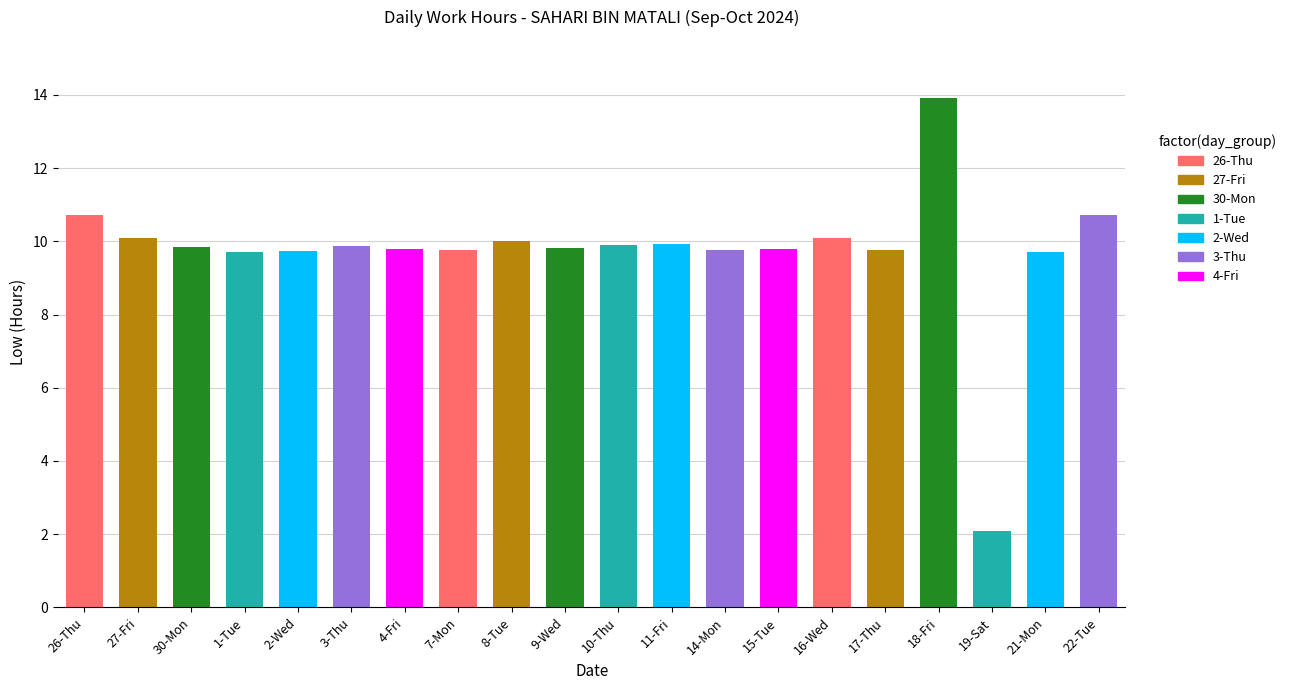

Are the bars horizontal?

No